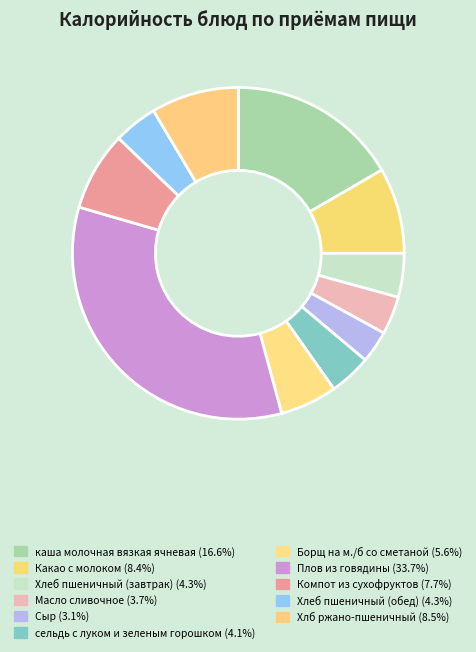

What percentage do Хлеб пшеничный (завтрак) and Сыр together represent?

7.4%